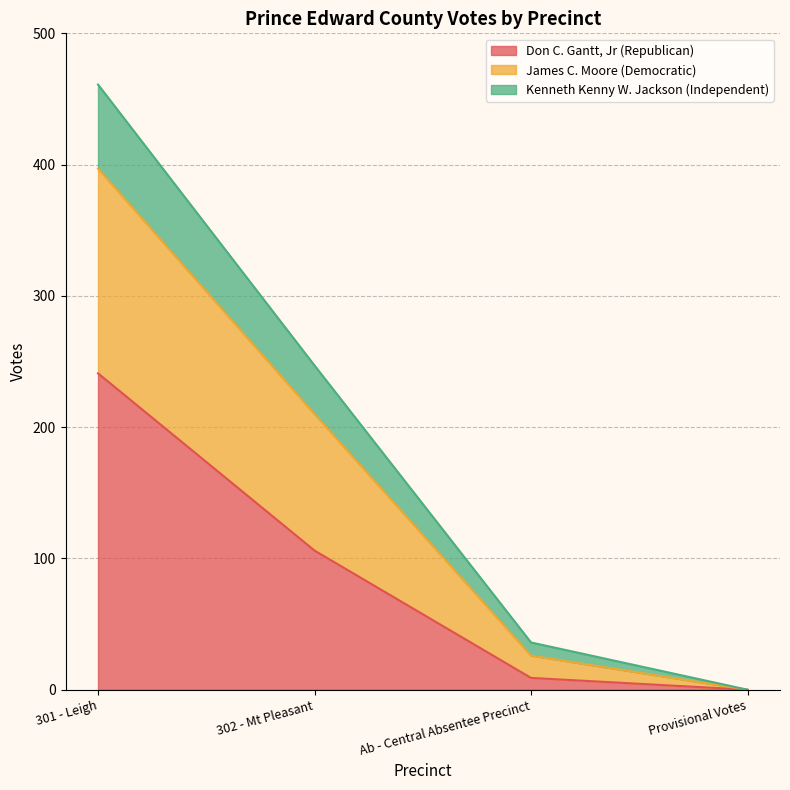

True or false: Don C. Gantt, Jr (Republican) has a value of 0 at Provisional Votes.

True